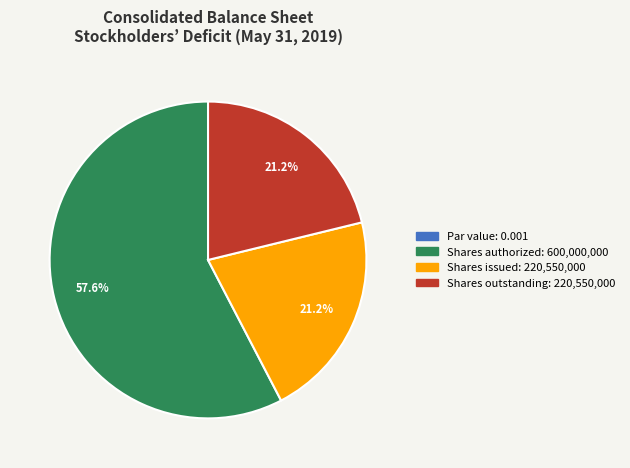

Does any single category account for the majority?

Yes